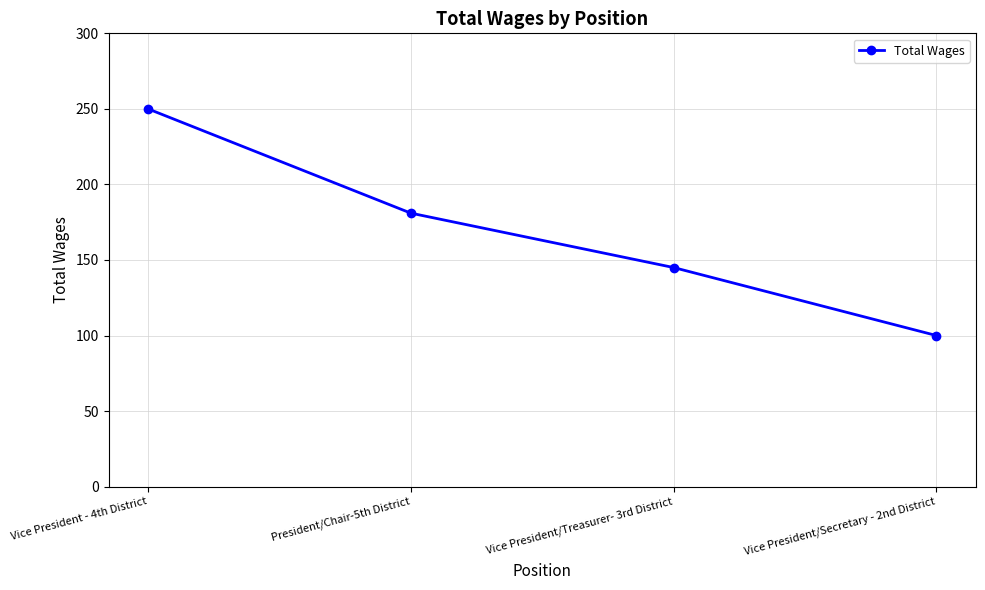

Reading left to right, list all the values displayed in this chart.

Vice President - 4th District=250	President/Chair-5th District=181	Vice President/Treasurer- 3rd District=145	Vice President/Secretary - 2nd District=100